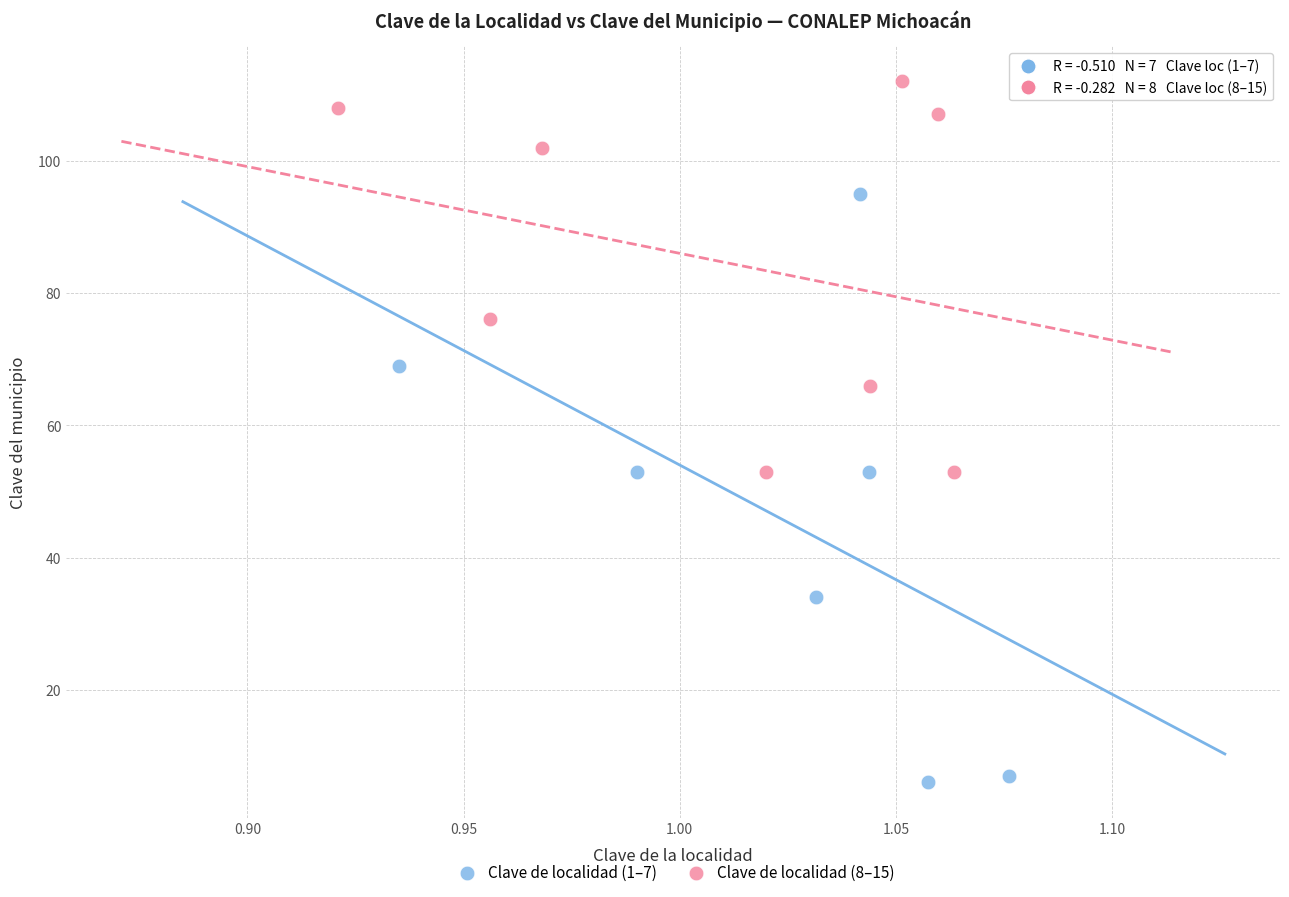

Which series reaches the maximum Y coordinate?

Clave de localidad (8–15)